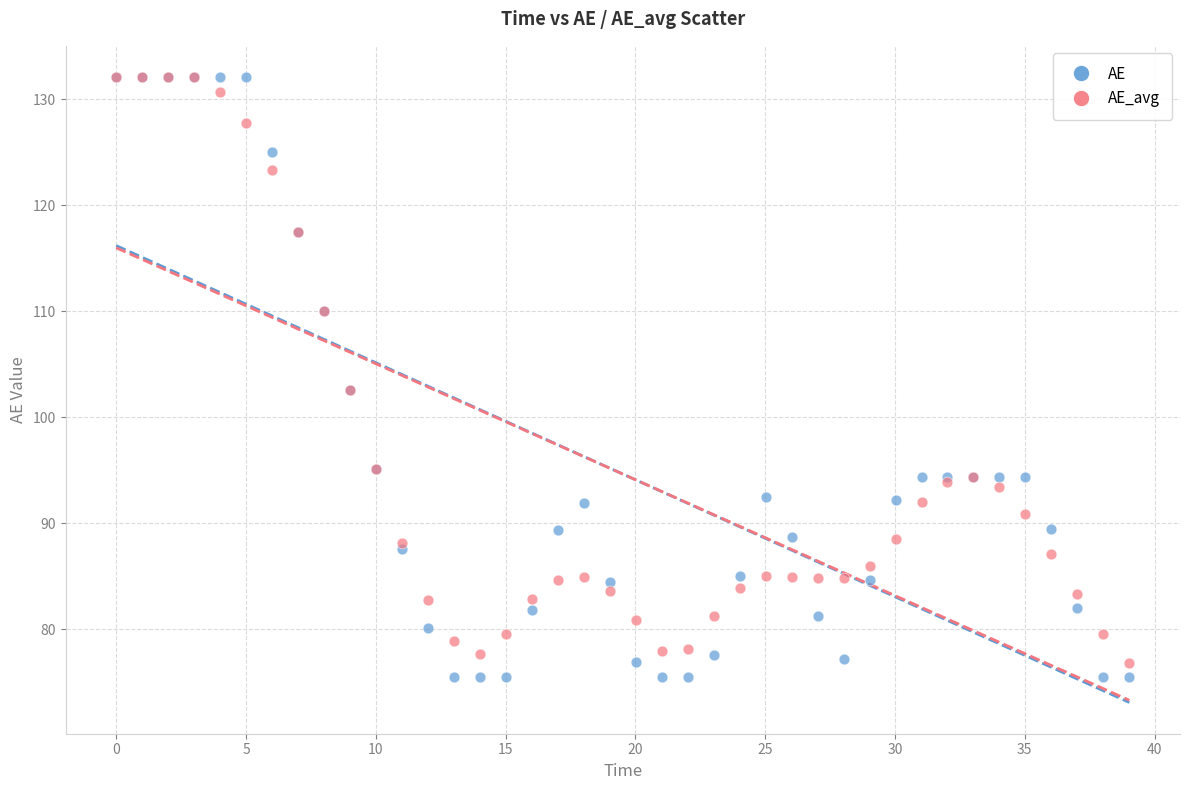

Which series contains the lowest Y value?

AE